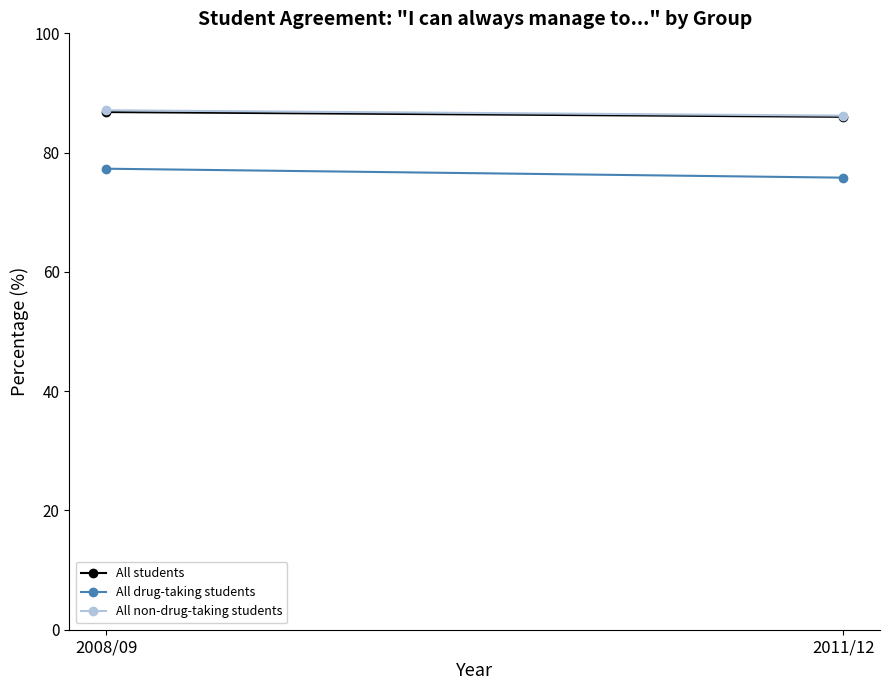

What is the greatest value displayed?

87.1